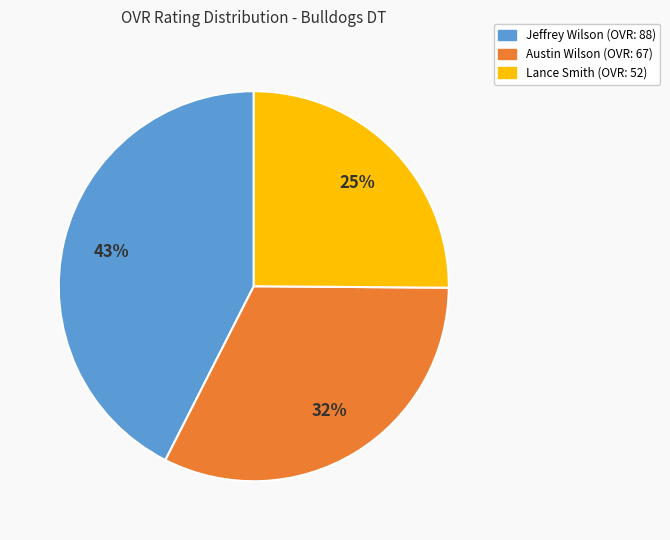

What is the smallest slice in the pie chart?

Lance Smith